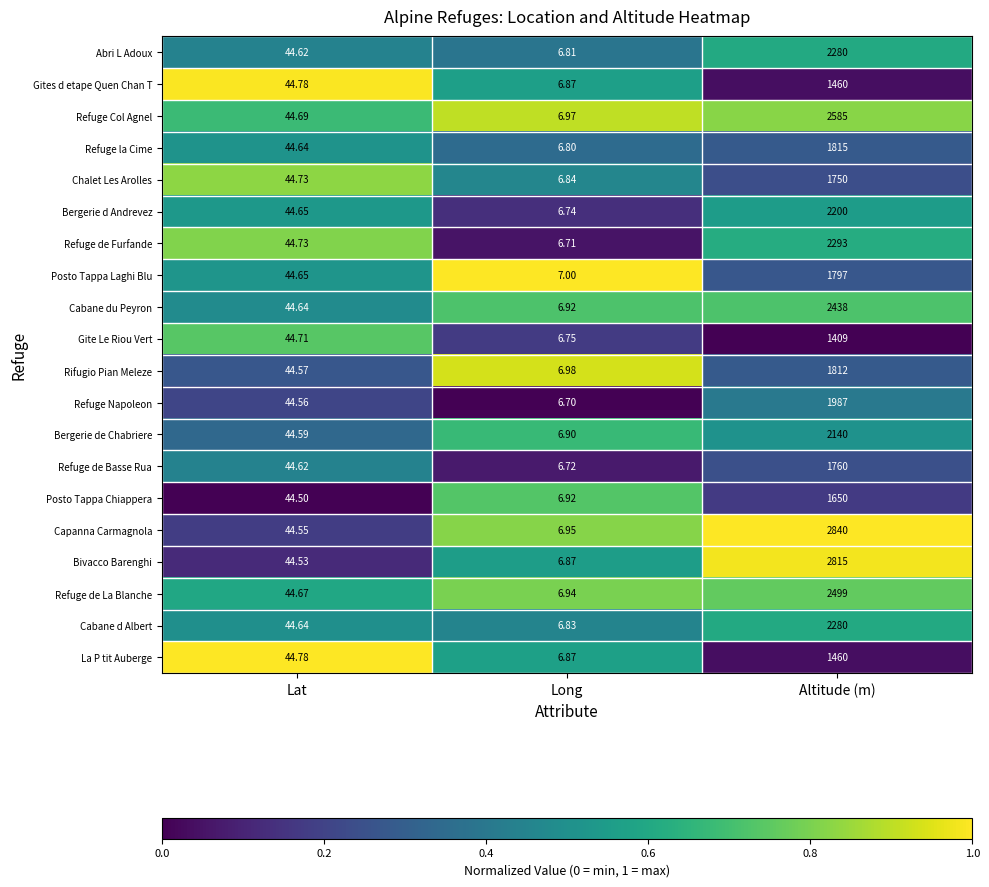

At which category is the sum across all series the highest?

Altitude (m)